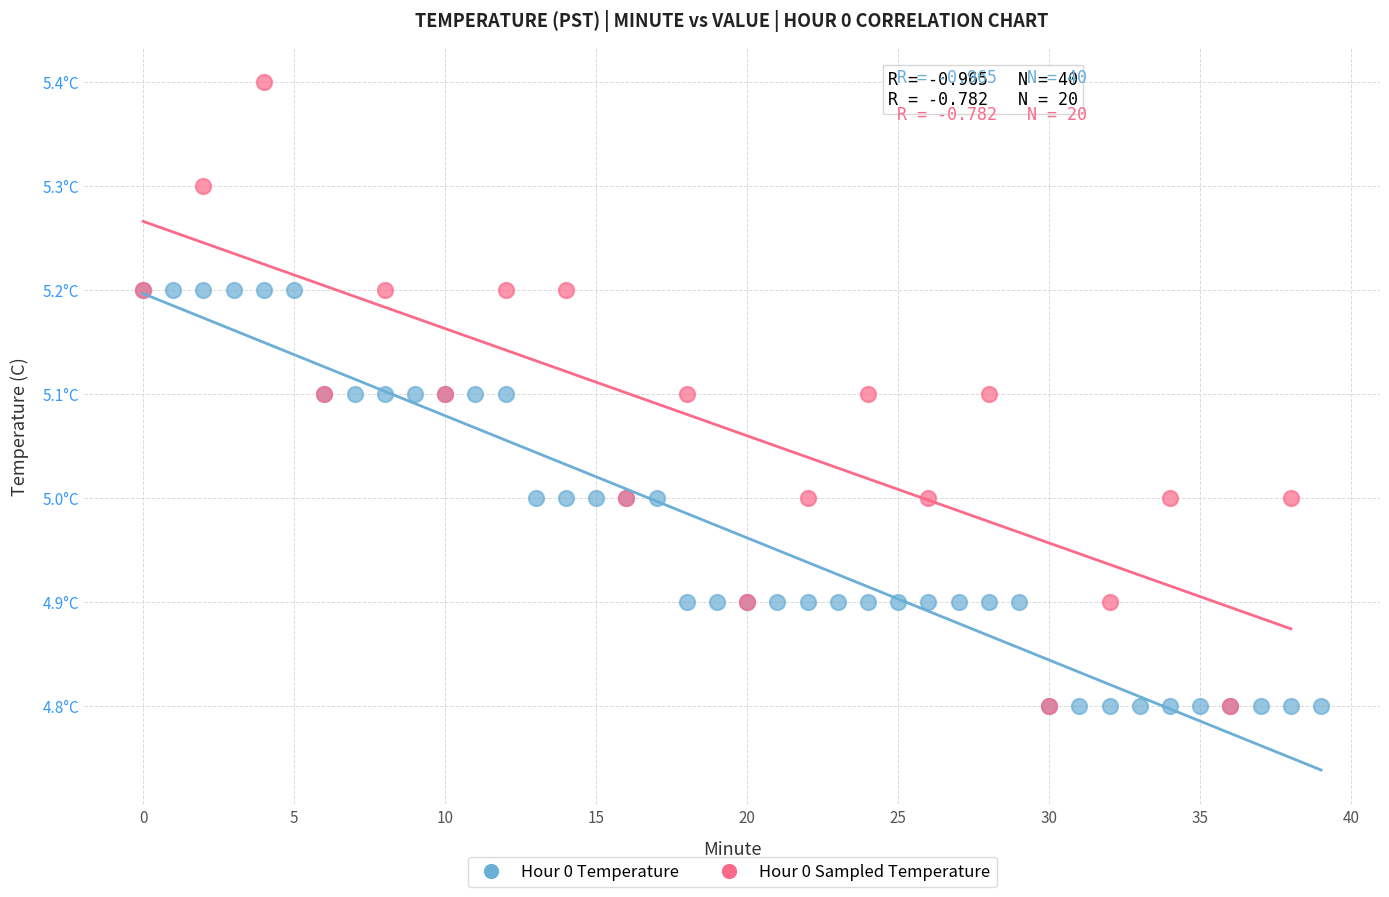

What are all the series names shown in the legend?

Hour 0 Temperature, Hour 0 Sampled Temperature